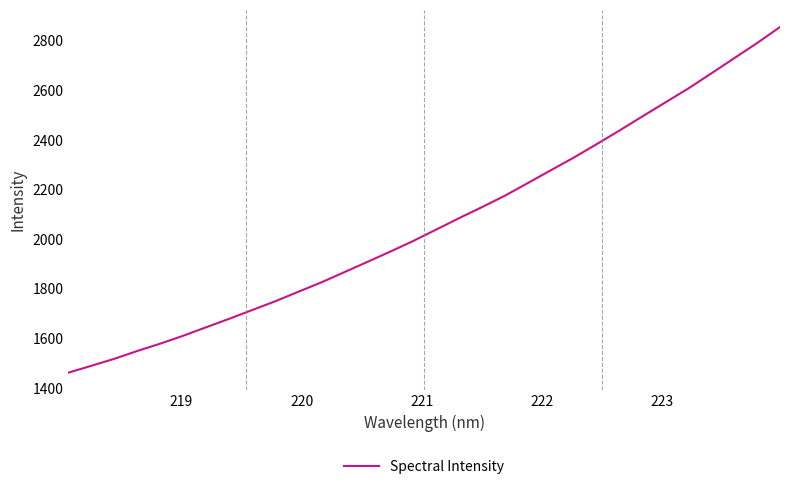

What is the difference between the maximum and minimum values?

1393.9